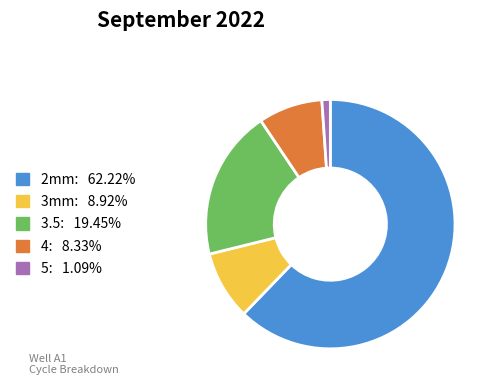

Count the number of slices in the pie.

5